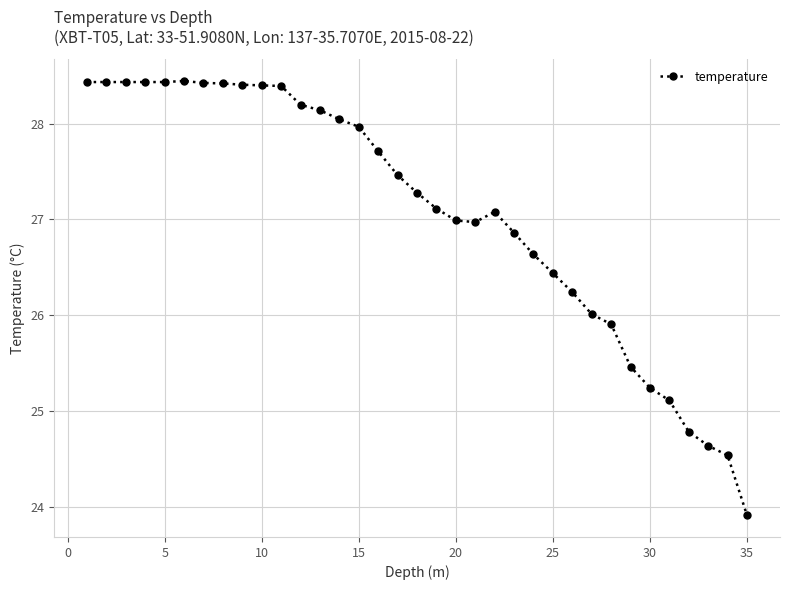

What is the greatest value displayed?

28.4